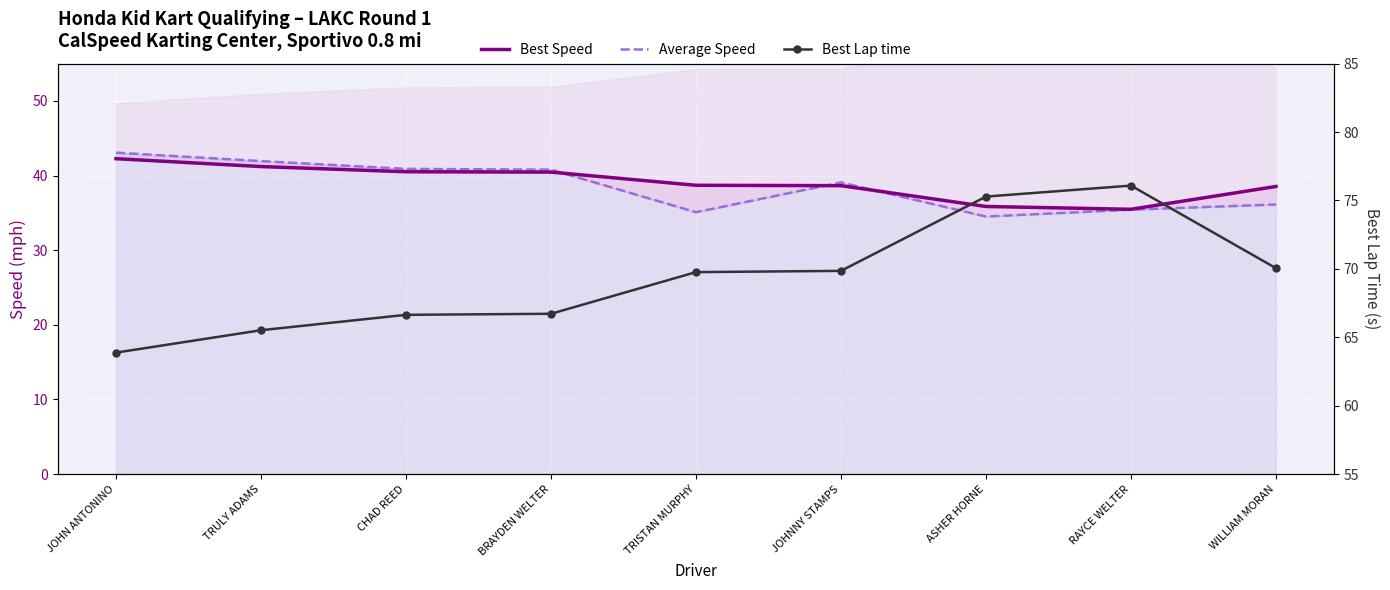

What is the label of the 9th point from the right?

JOHN ANTONINO